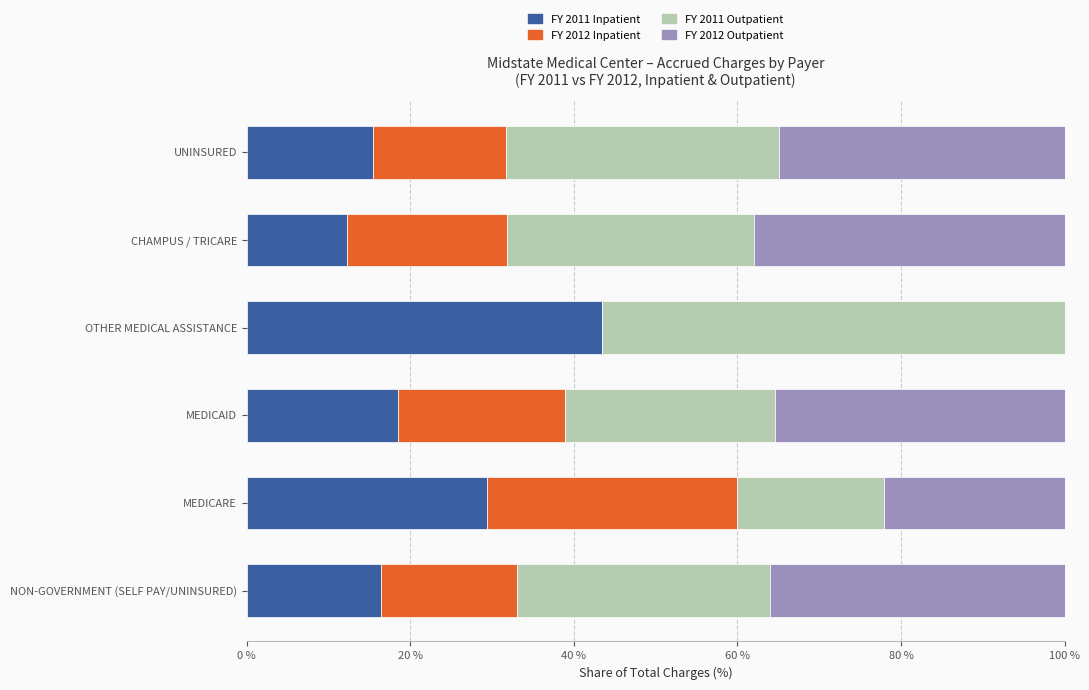

What is the sum of all FY 2011 Inpatient values?

135.5